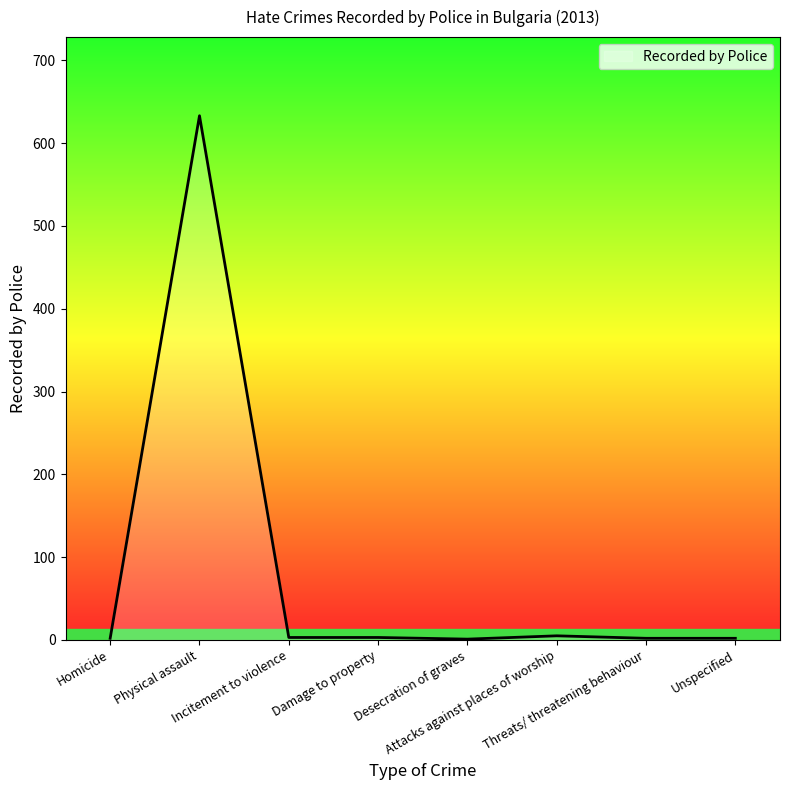

Does the chart display data point markers on the line(s)?

No